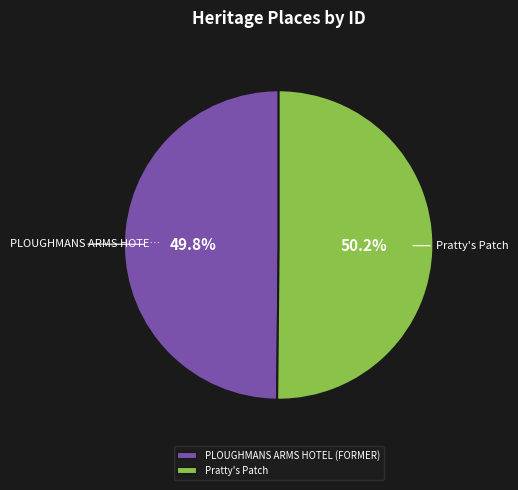

To the nearest percent, what is the average slice percentage?

50%